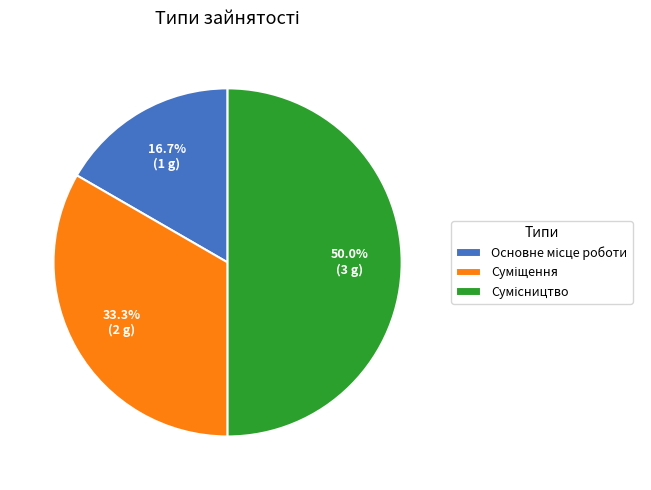

Which slice is the largest?

Сумісництво